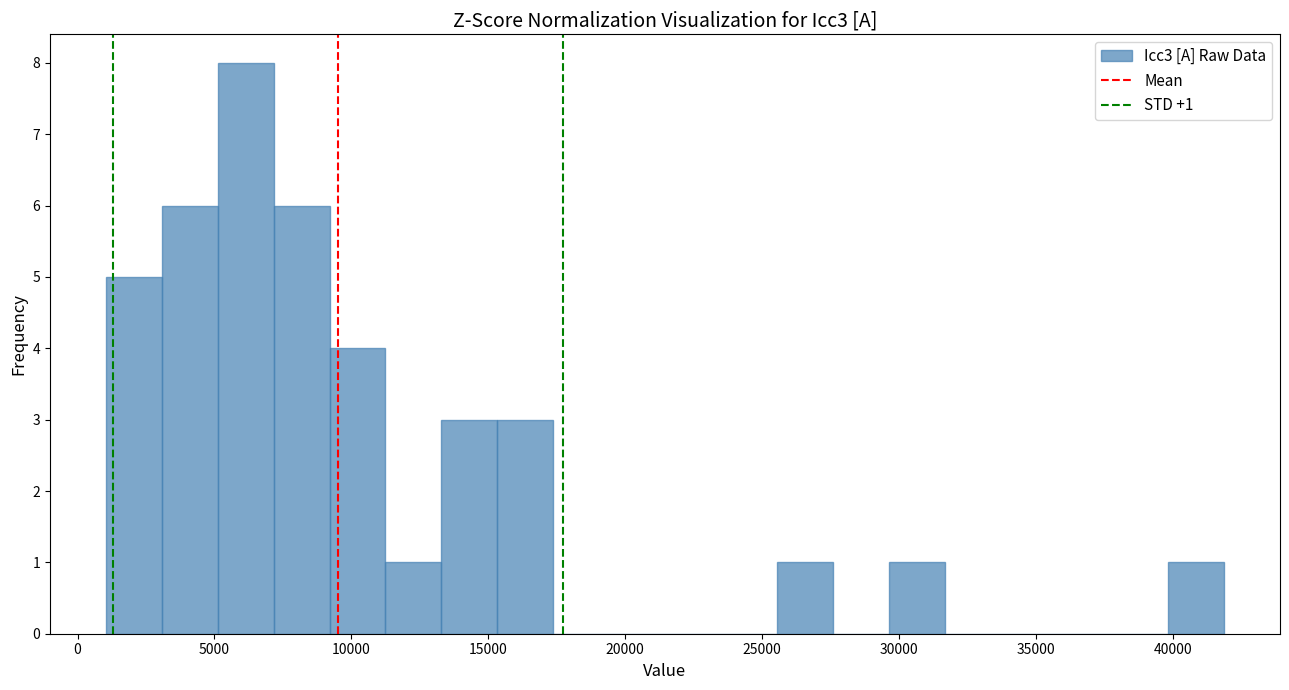

Over which range of the x-axis is the bar tallest?

5000 to 7000